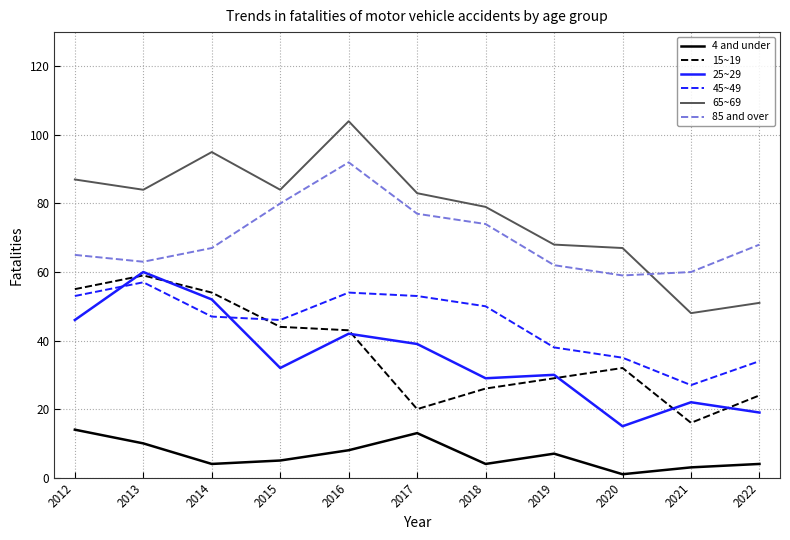

Is the value of 15~19 at 2014 greater than the value of 25~29 at 2018?

Yes